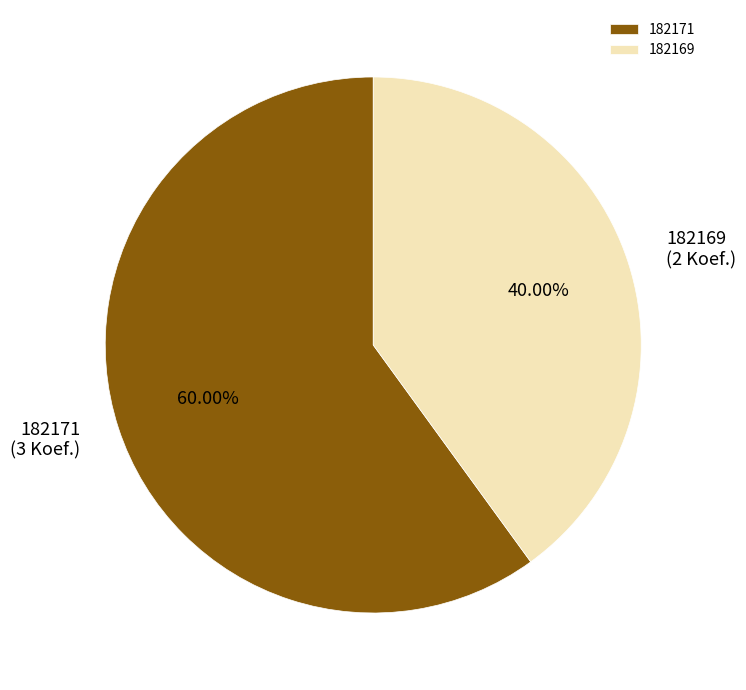

Count the number of slices in the pie.

2